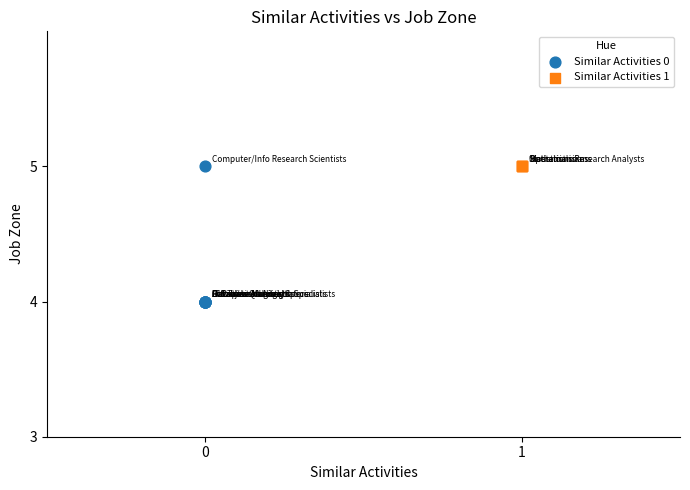

Which series contains the lowest Y value?

Similar Activities 0